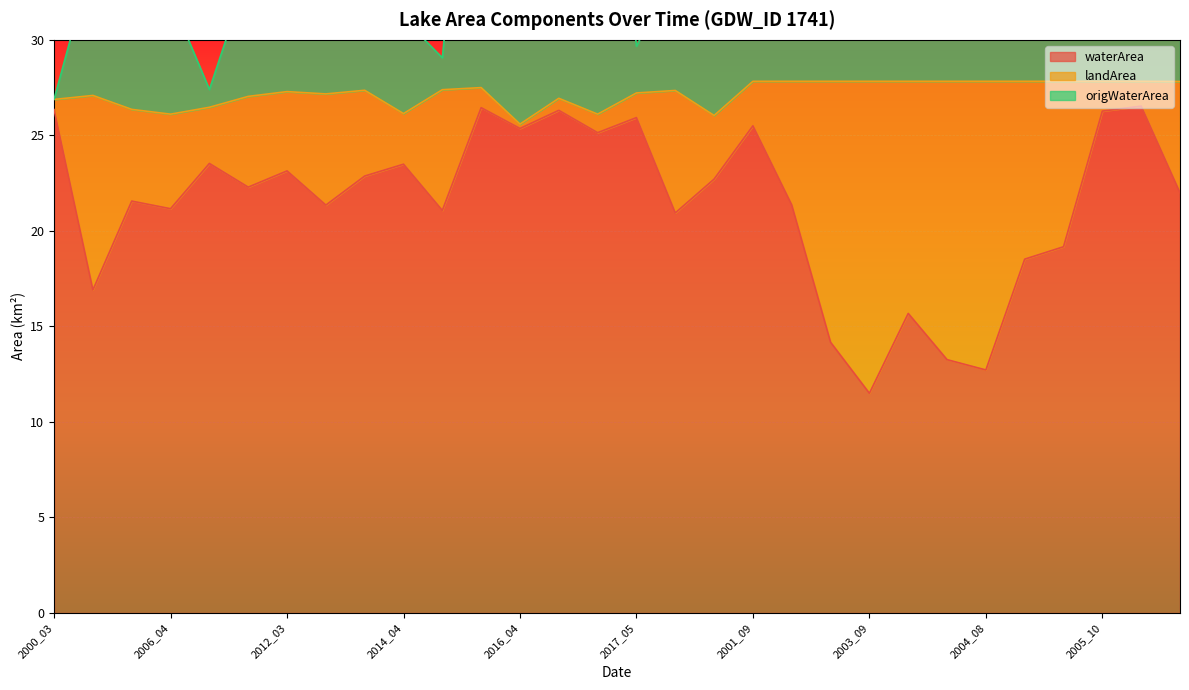

Which has a higher value, 2007_04 or 2003_12?

2007_04